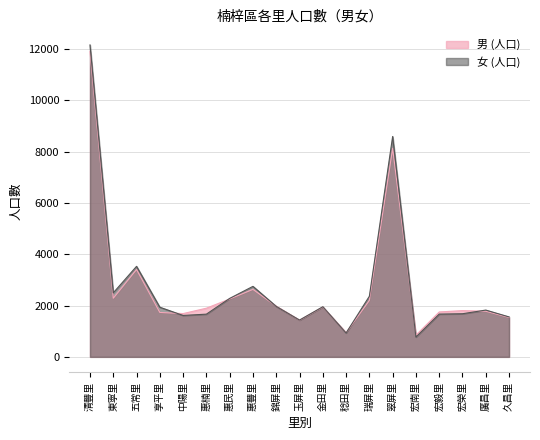

Rank the categories by 男 (人口) value from highest to lowest.

清豐里, 翠屏里, 五常里, 惠豐里, 東寧里, 惠民里, 瑞屏里, 錦屏里, 金田里, 惠楠里, 宏榮里, 廣昌里, 宏毅里, 享平里, 中陽里, 久昌里, 玉屏里, 稔田里, 宏南里